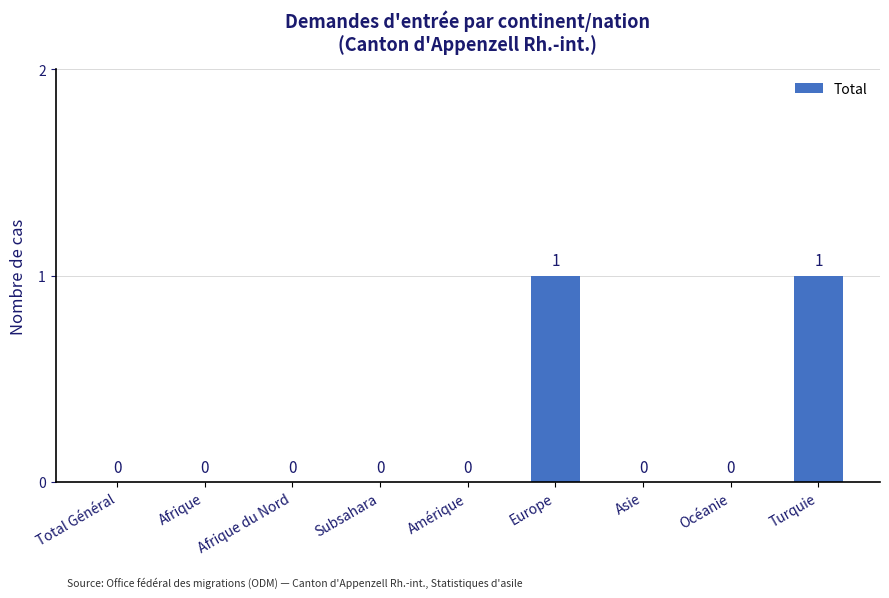

Is it true that the value at Asie is -1?

False